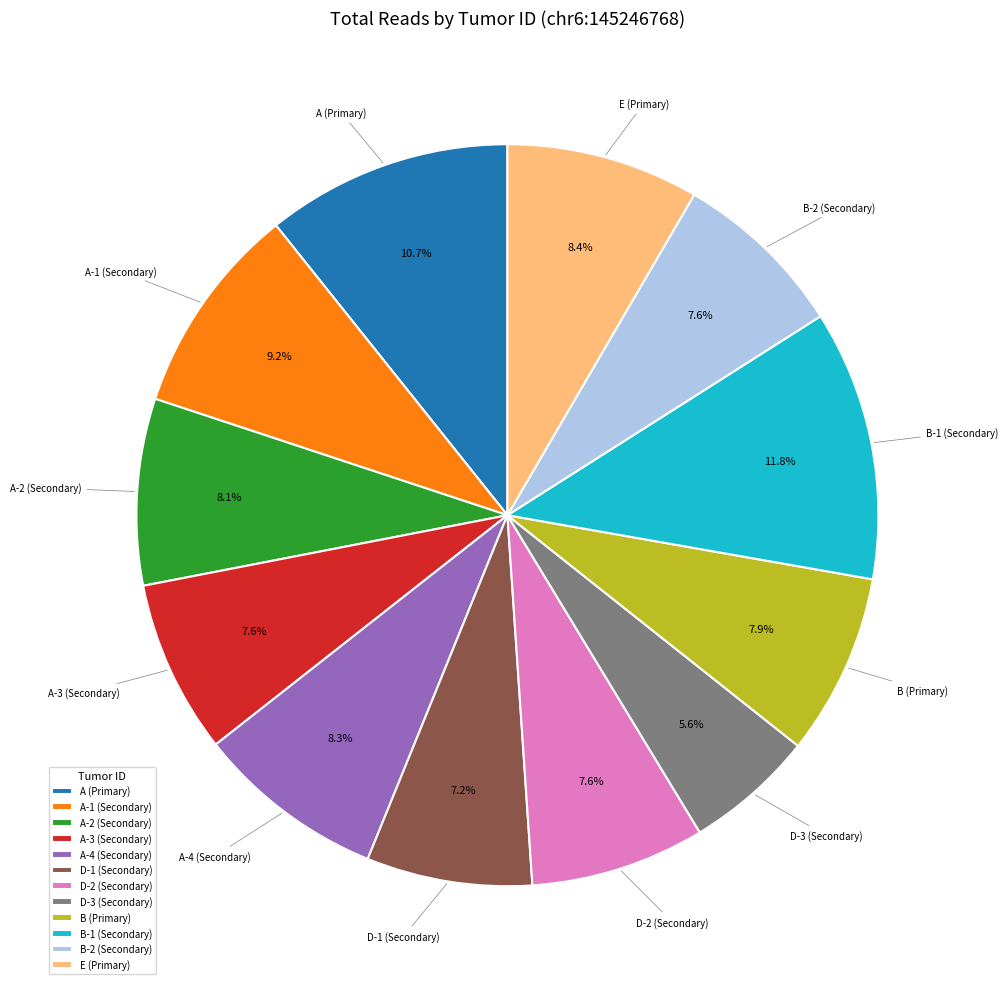

Count the number of slices in the pie.

12